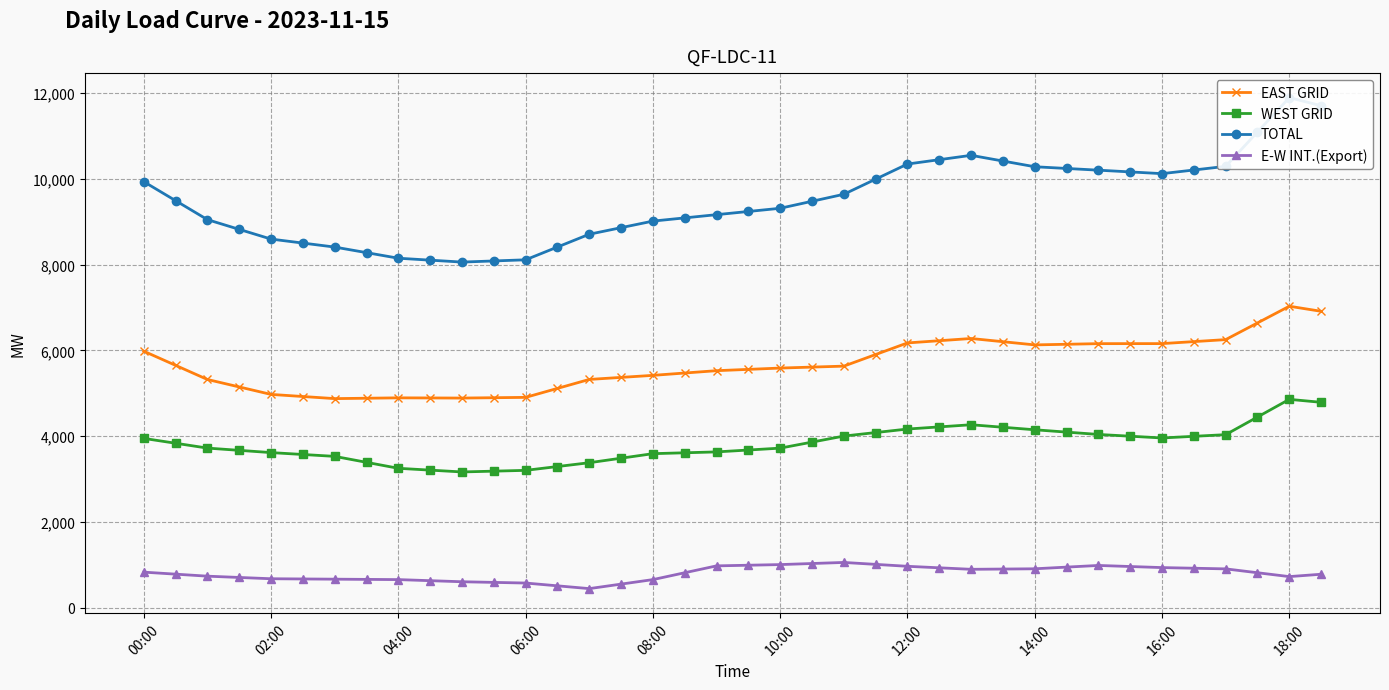

Rank the series by their maximum value, from lowest to highest.

E-W INT.(Export), WEST GRID, EAST GRID, TOTAL